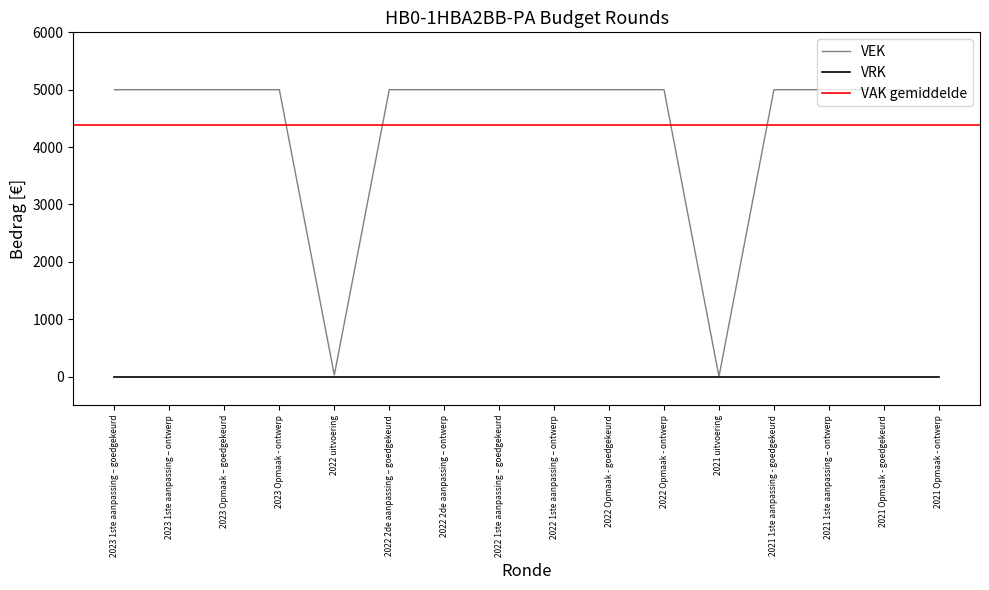

What is the maximum value shown in the chart?

5000